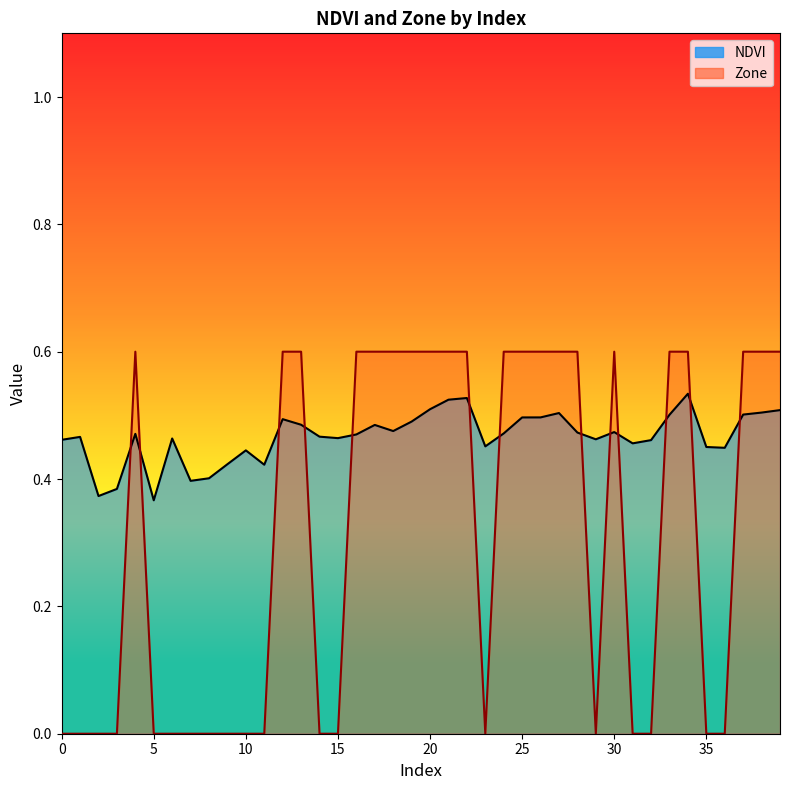

Is it true that NDVI equals 0.8 at 20?

False